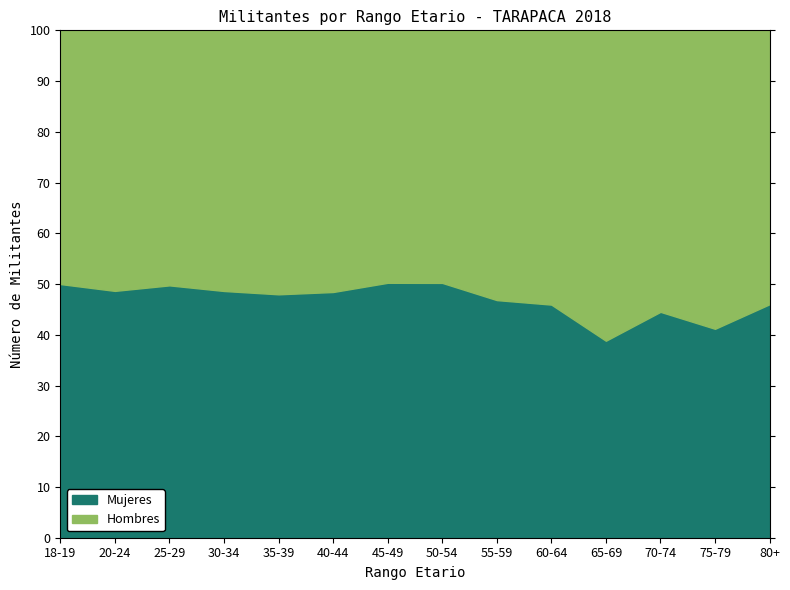

What are all the series names shown in the legend?

Mujeres, Hombres